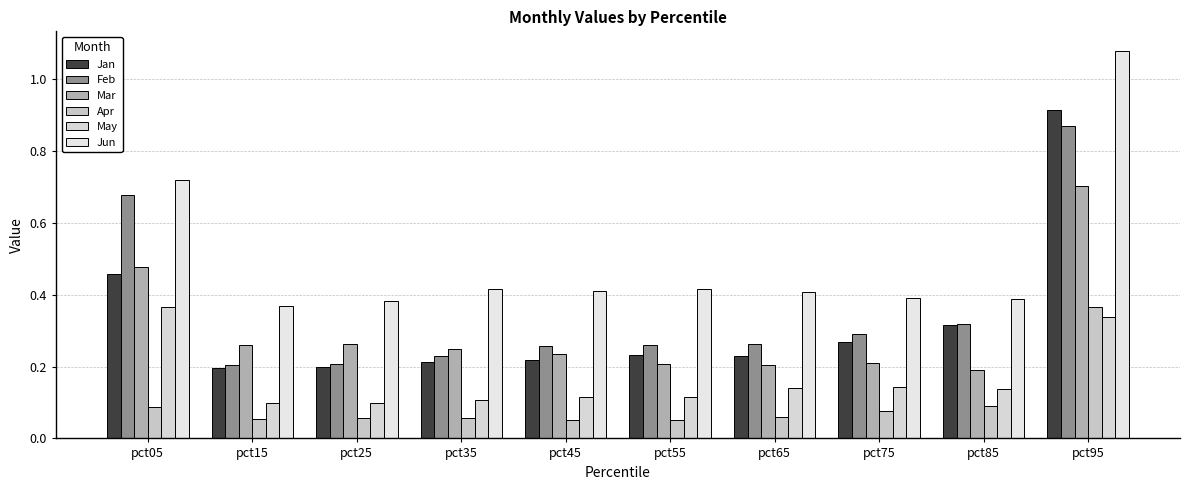

What is the sum of all Apr values?

1.0